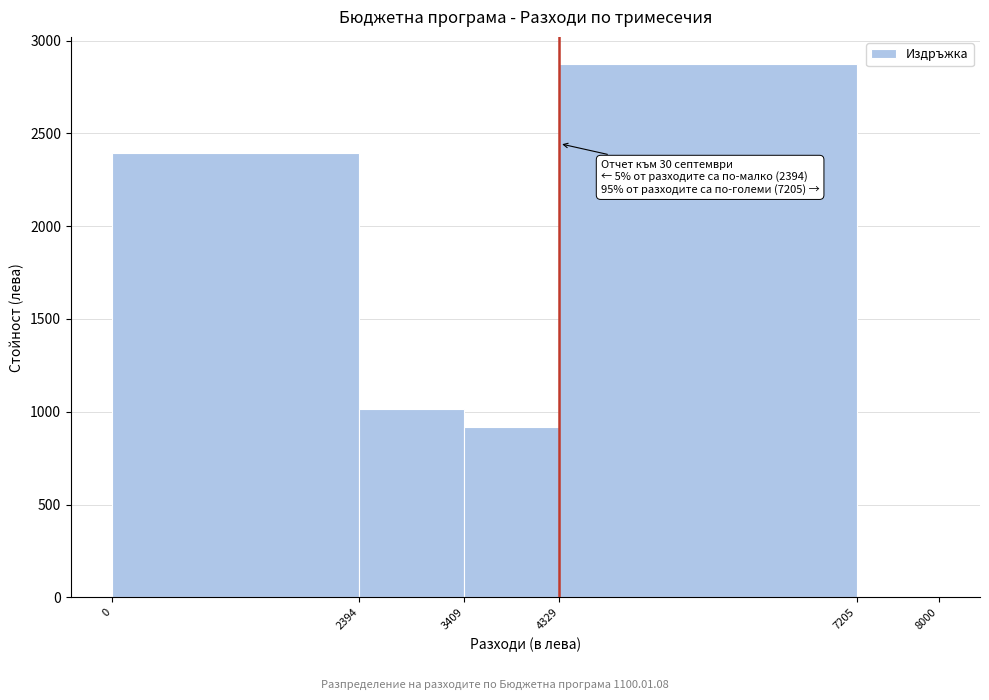

Which range on the x-axis has the tallest bar?

4329 to 7205